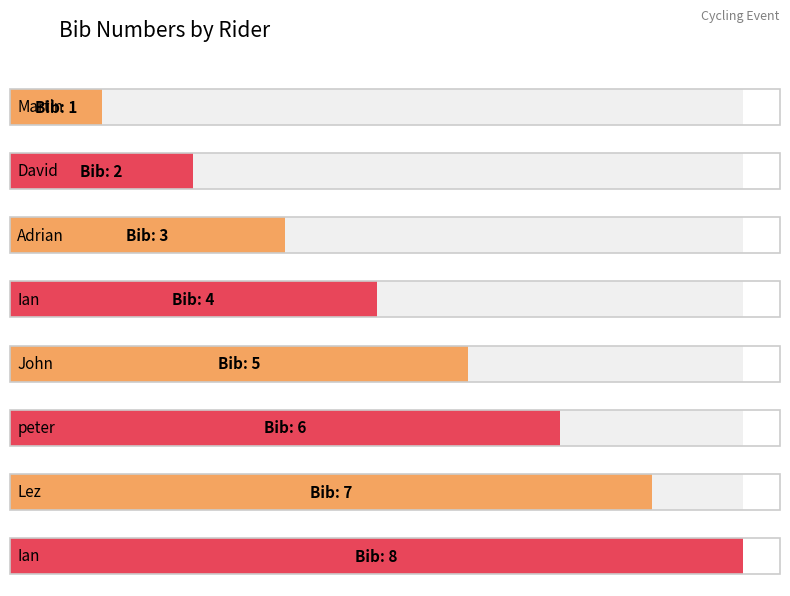

Approximately how many times larger is the value at John compared to Lez?

0.7